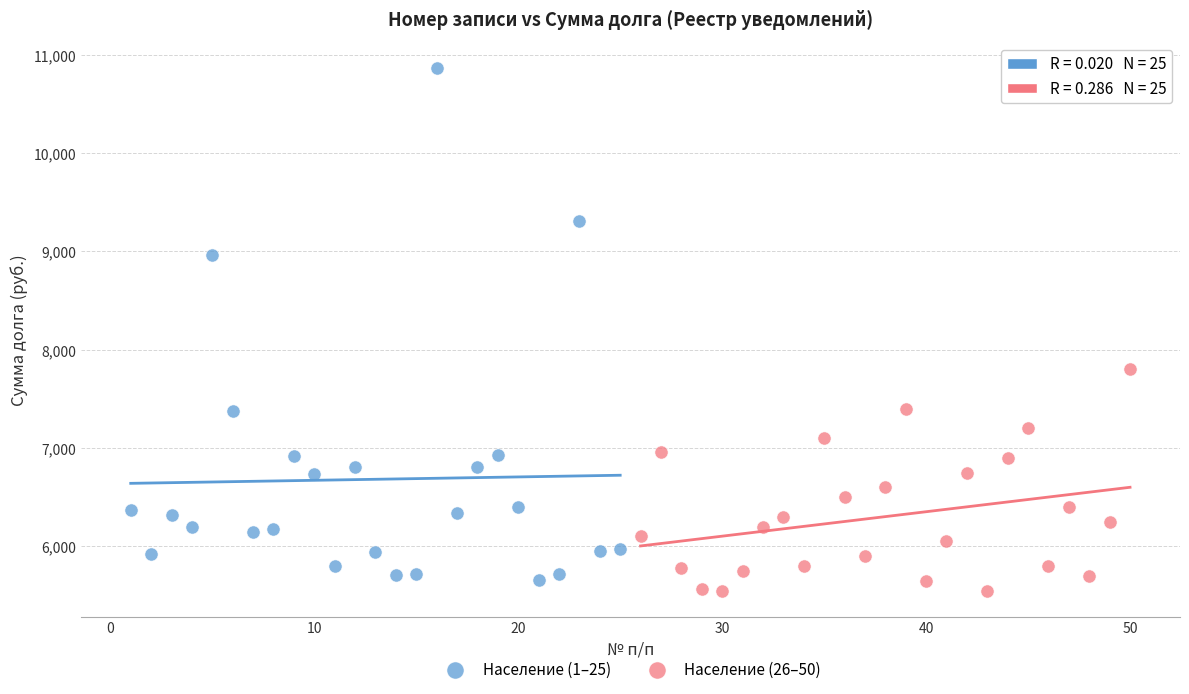

Which series has the largest Y range (max minus min)?

Население (1–25)